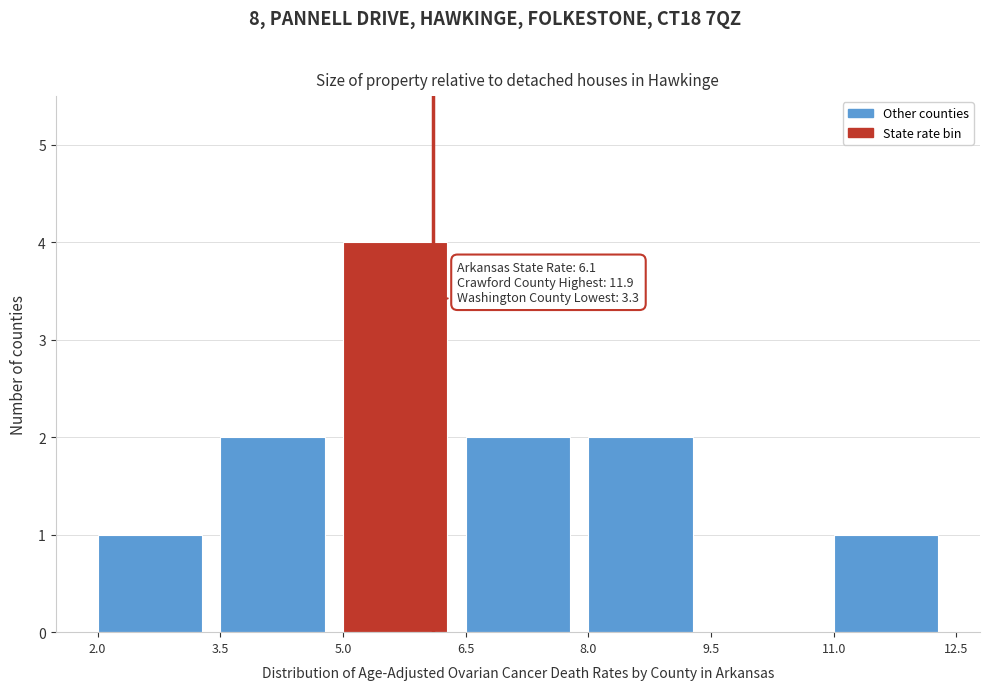

Which range on the x-axis has the tallest bar?

5.0 to 6.5